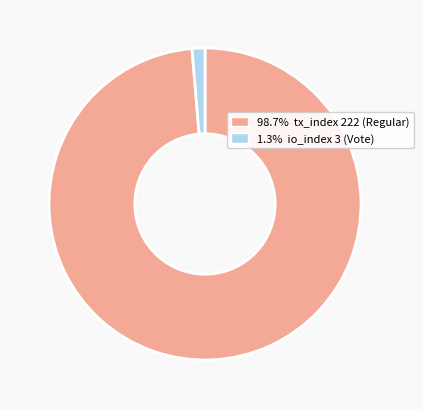

Is there any slice that represents more than half of the pie?

Yes